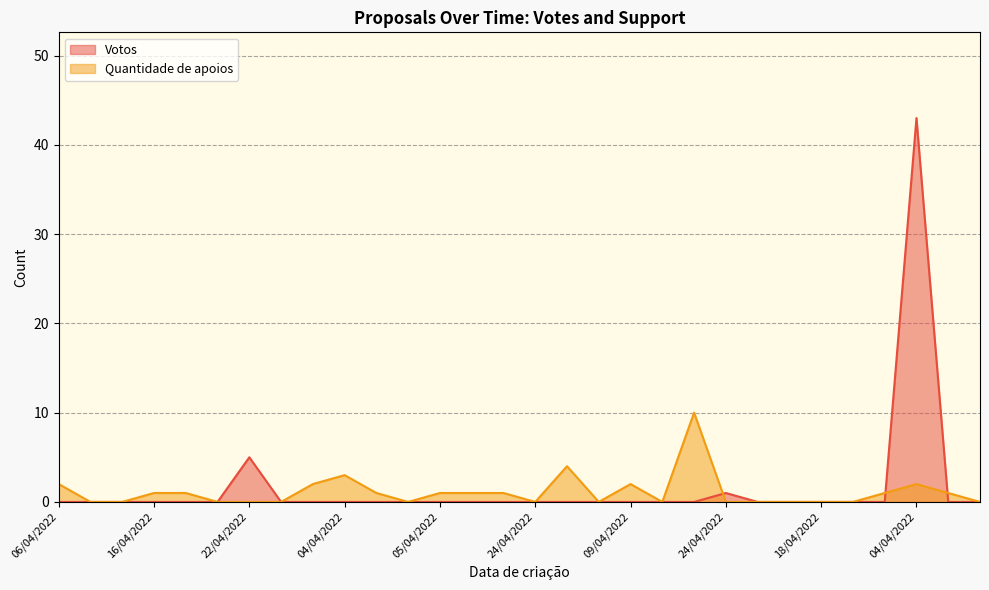

How many values in Quantidade de apoios are above zero?

15